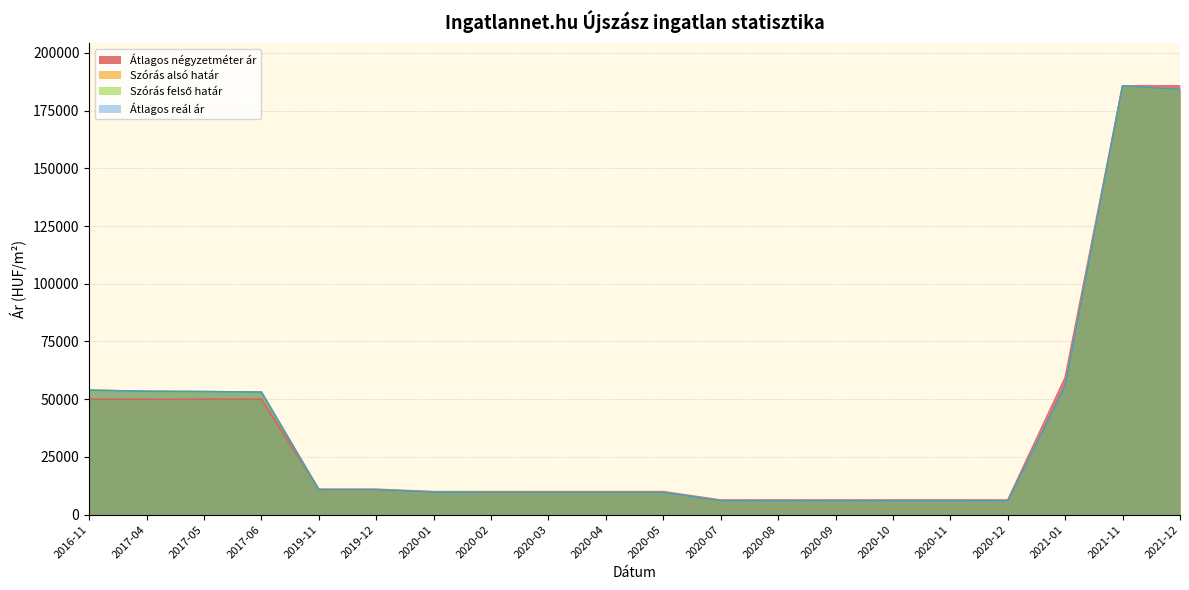

The value of Átlagos négyzetméter ár at 2020-08 is 8425. True or false?

False